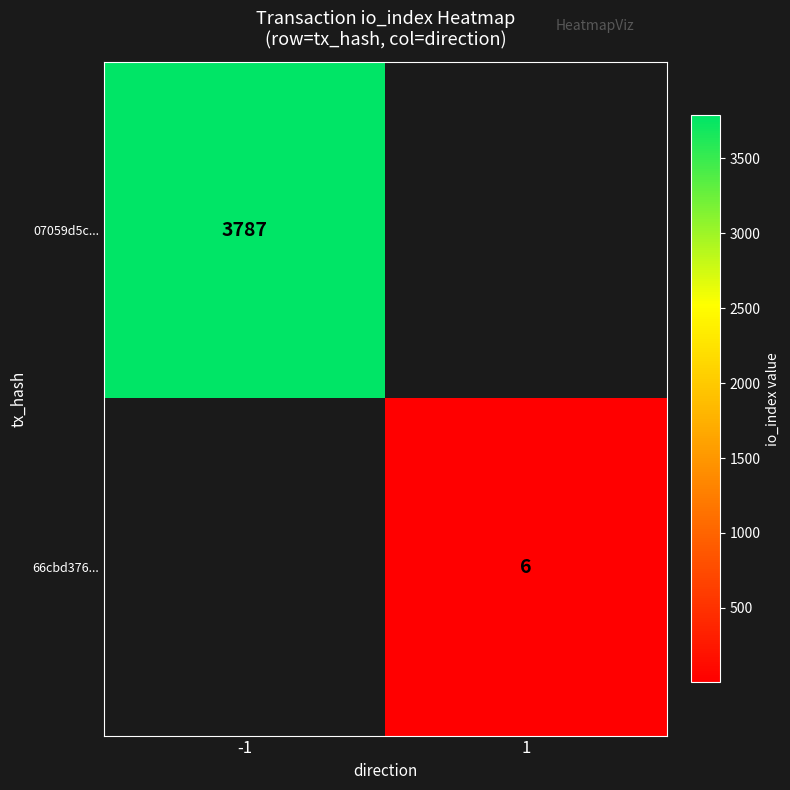

True or false: 66cbd376... has a value of 6 at 1.

True